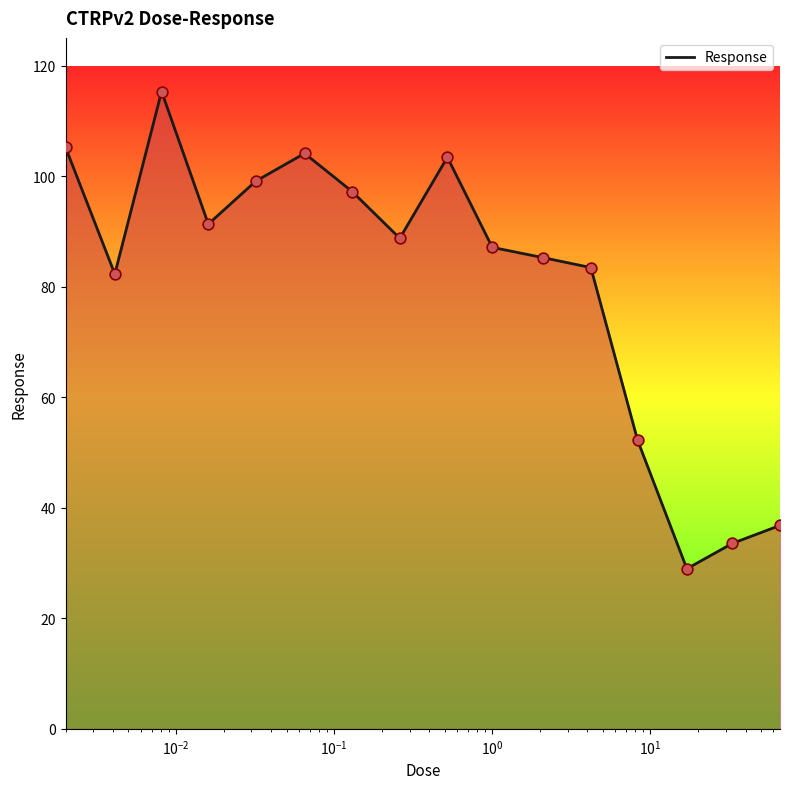

What is the difference between the maximum and minimum values?

86.3